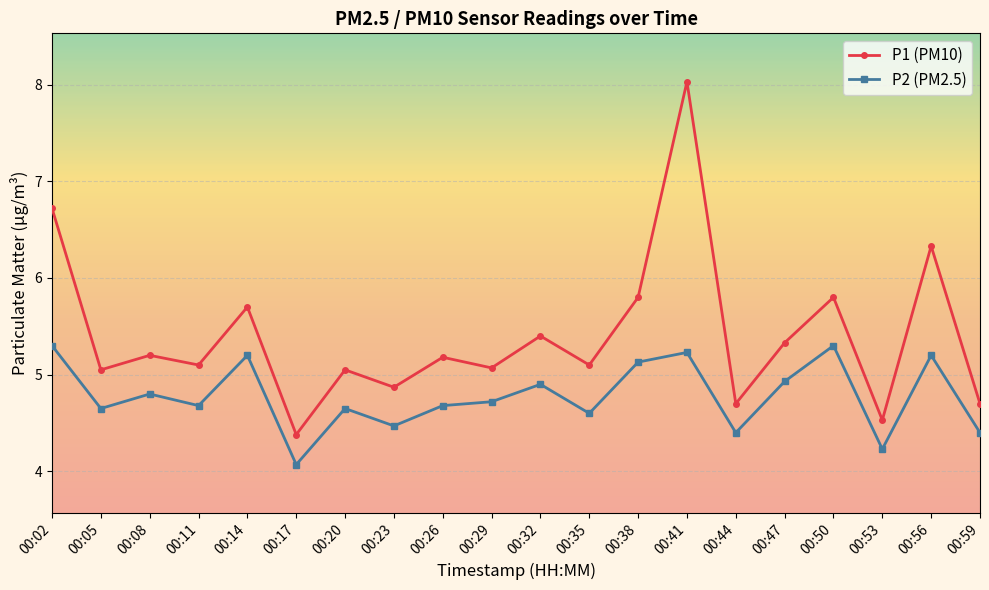

Does the chart display data point markers on the line(s)?

Yes